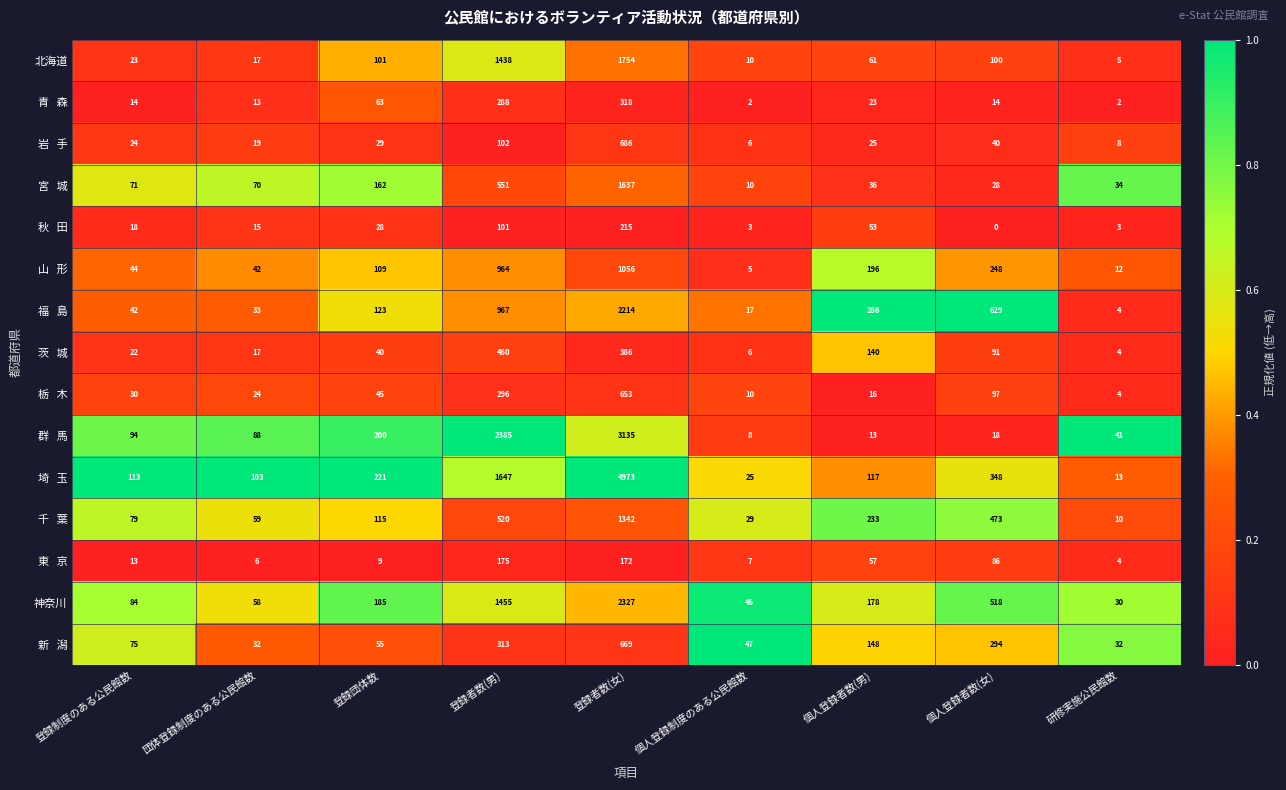

What is the difference between the highest and lowest values at 個人登録者数(男)?

273